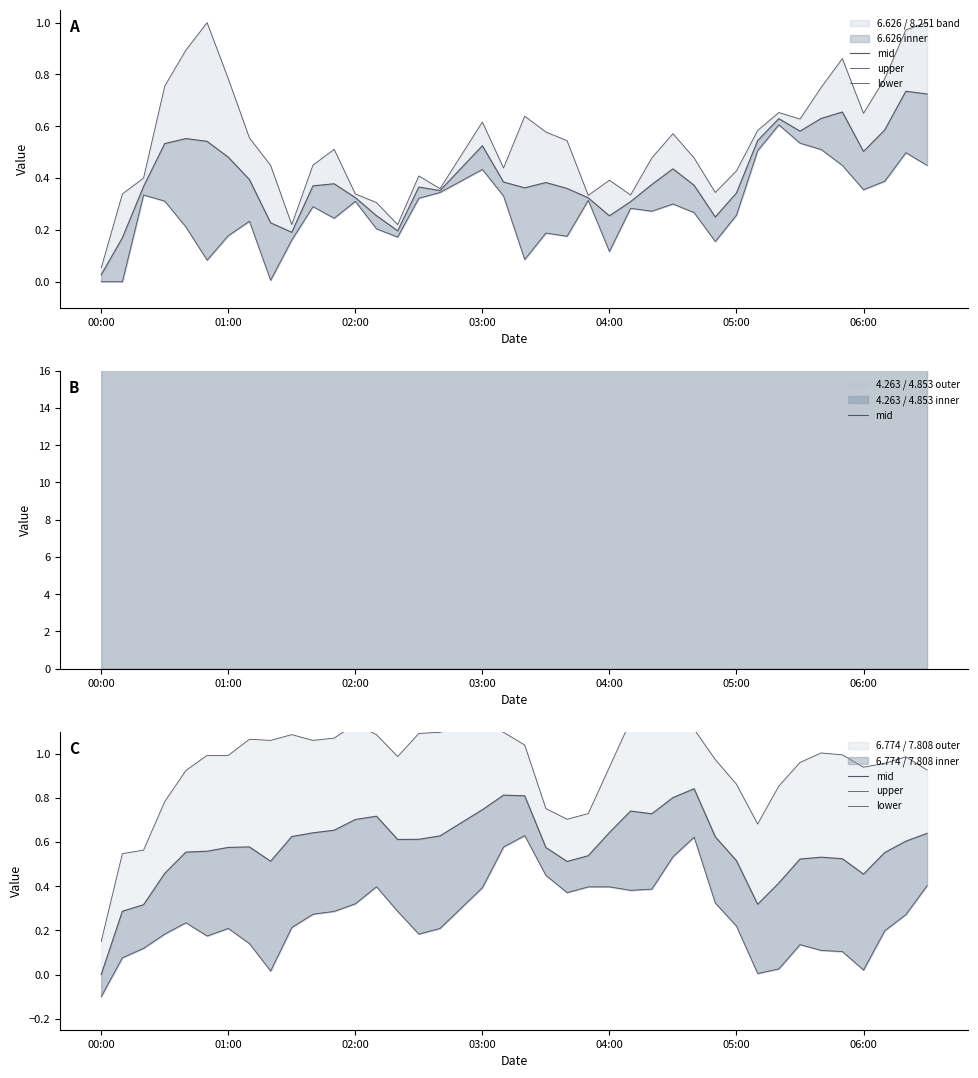

How many lines are shown in the chart?

3